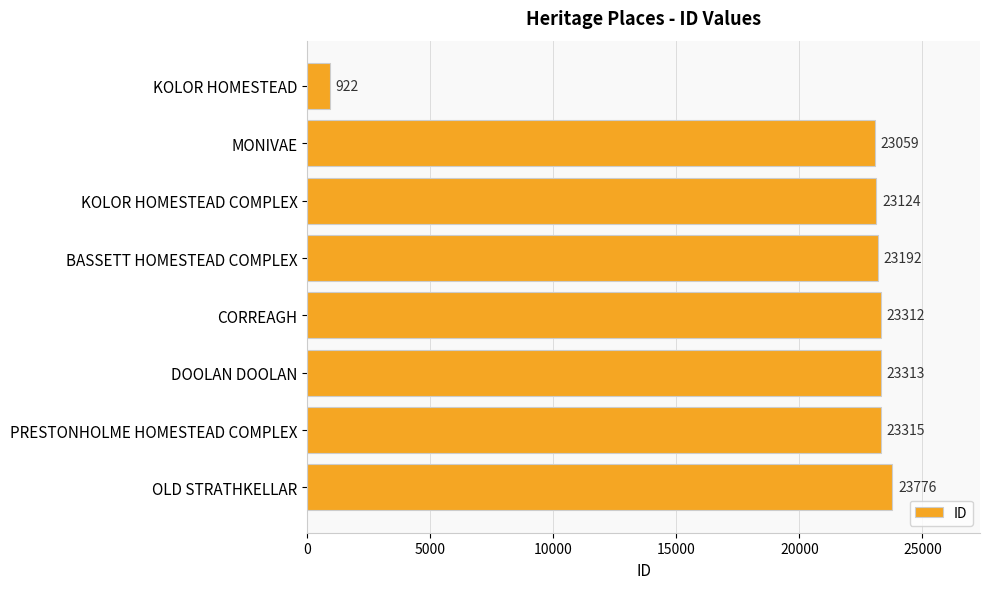

Which label corresponds to the largest value in the chart?

OLD STRATHKELLAR